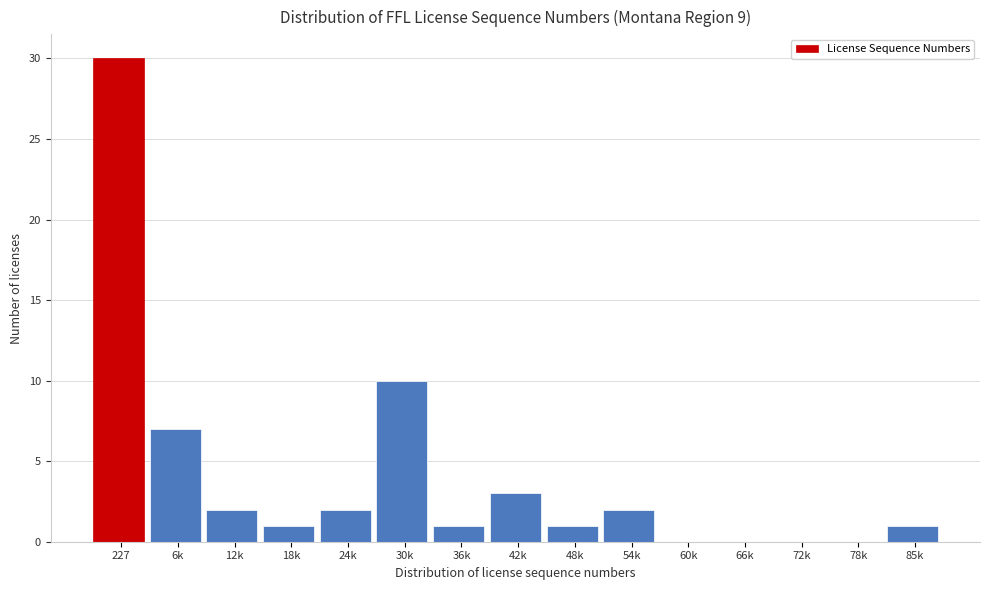

Reading left to right, list all the values displayed in this chart.

227=30	6k=7	12k=2	18k=1	24k=2	30k=10	36k=1	42k=3	48k=1	54k=2	60k=0	66k=0	72k=0	78k=0	85k=1